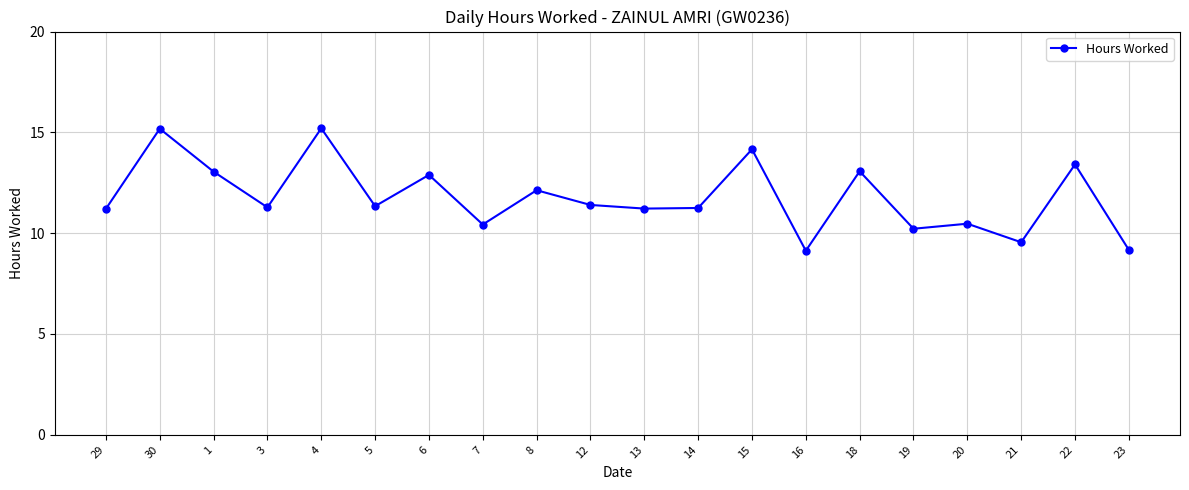

What is the minimum value shown in the chart?

9.1